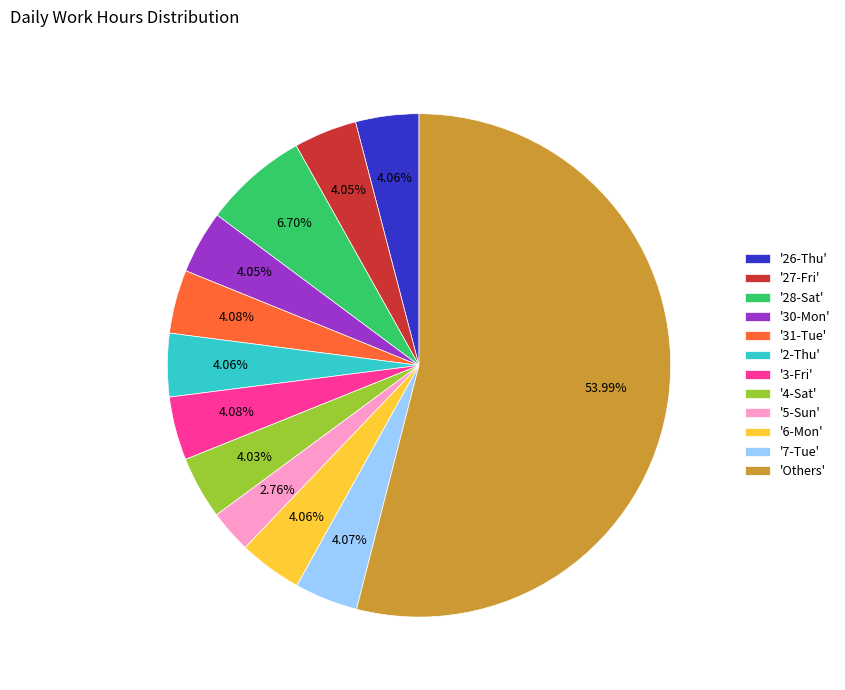

Which slice is the largest?

'Others'